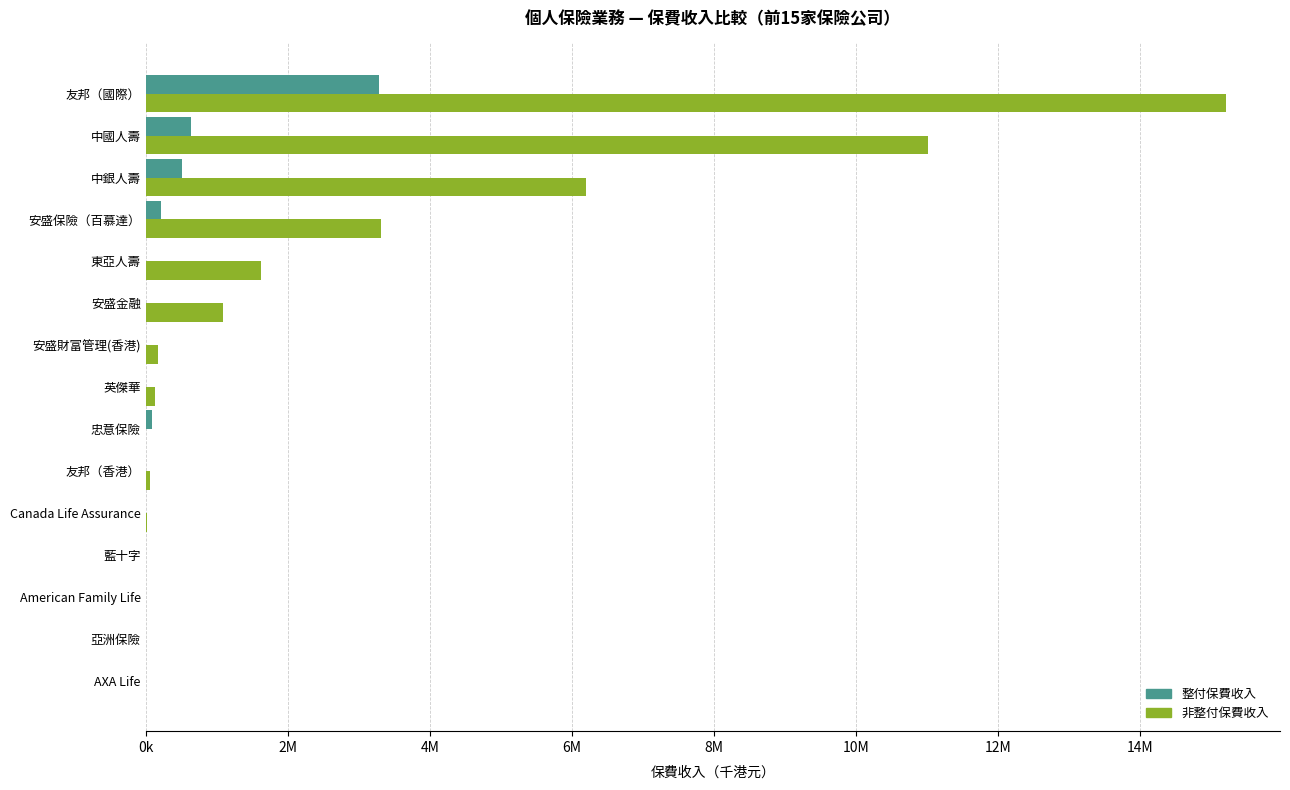

Reading left to right, list all the values displayed in this chart.

整付保費收入: 0	0	0	0	9076	0	86839	0	588	0	431	215000	510054	634373	3283295
非整付保費收入: 0	2	125	8389	15885	55120	1881	133524	174750	1084942	1628478	3317756	6200699	11016581	15212176